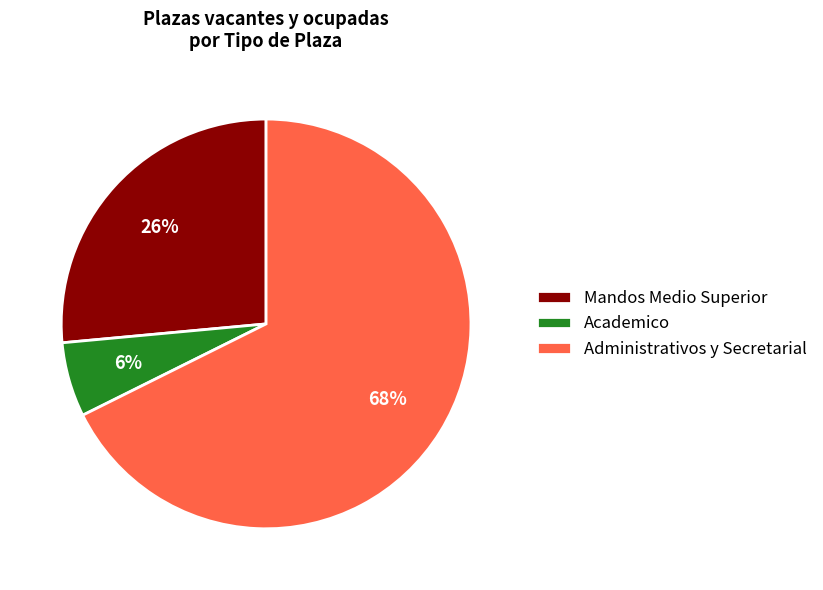

Which has a higher value, Academico or Mandos Medio Superior?

Mandos Medio Superior